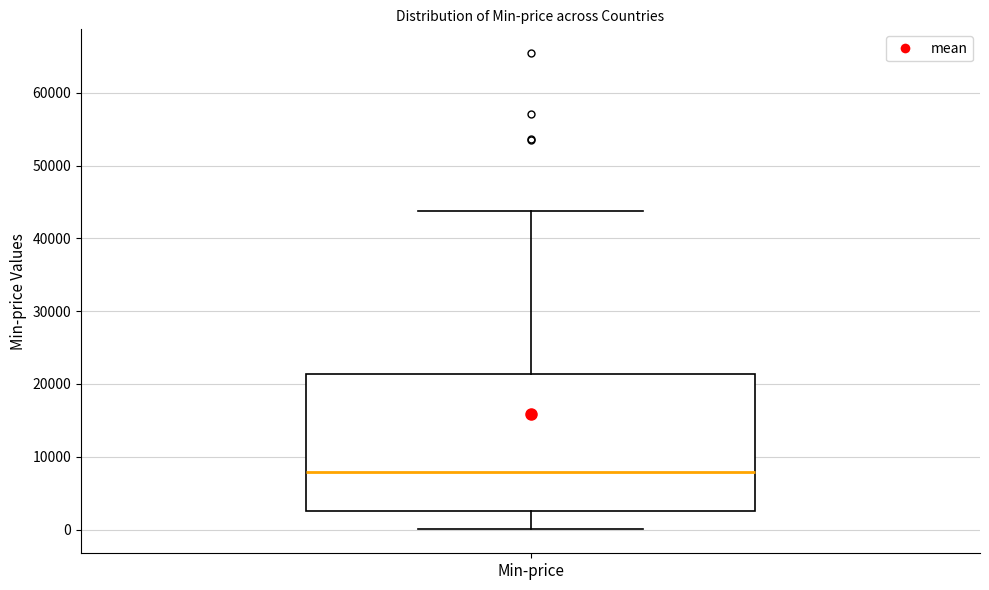

Transcribe this box plot: give where the median line is, the range the box spans, and where the two whiskers end, as read against the y-axis. The values are not printed on the chart, so give them approximately, as read against the axis.

median 8000, box 3000 to 21000, whiskers 0 to 44000